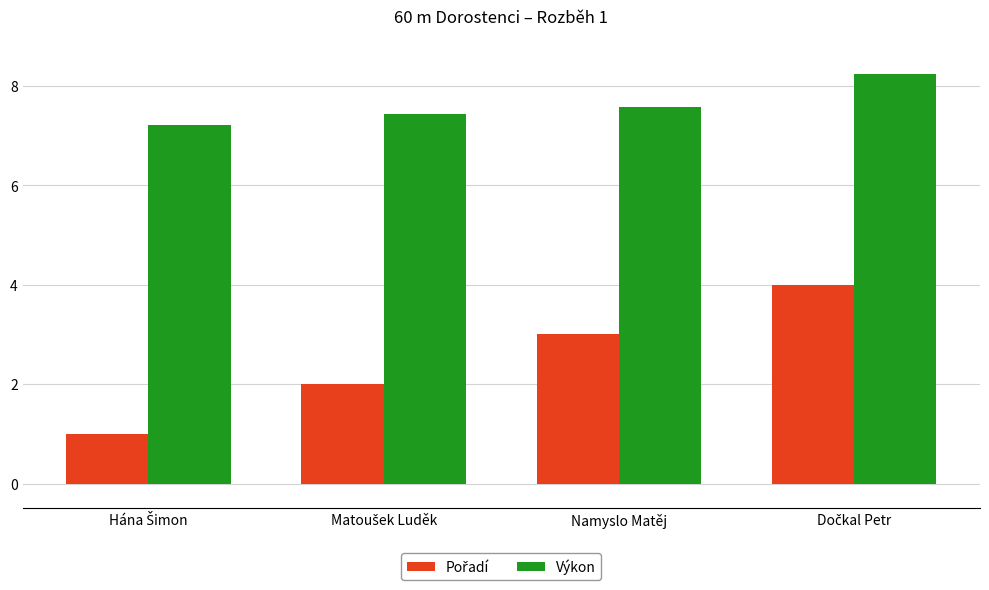

What is the difference between the maximum and second lowest values in the Výkon series?

0.8